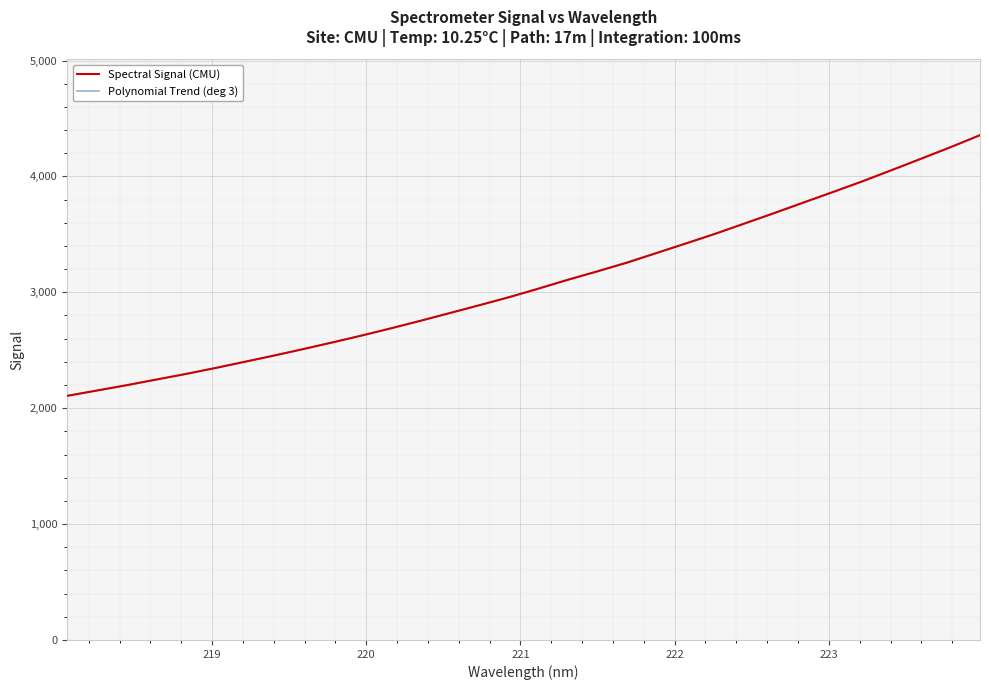

How many data points are above 3031?

16